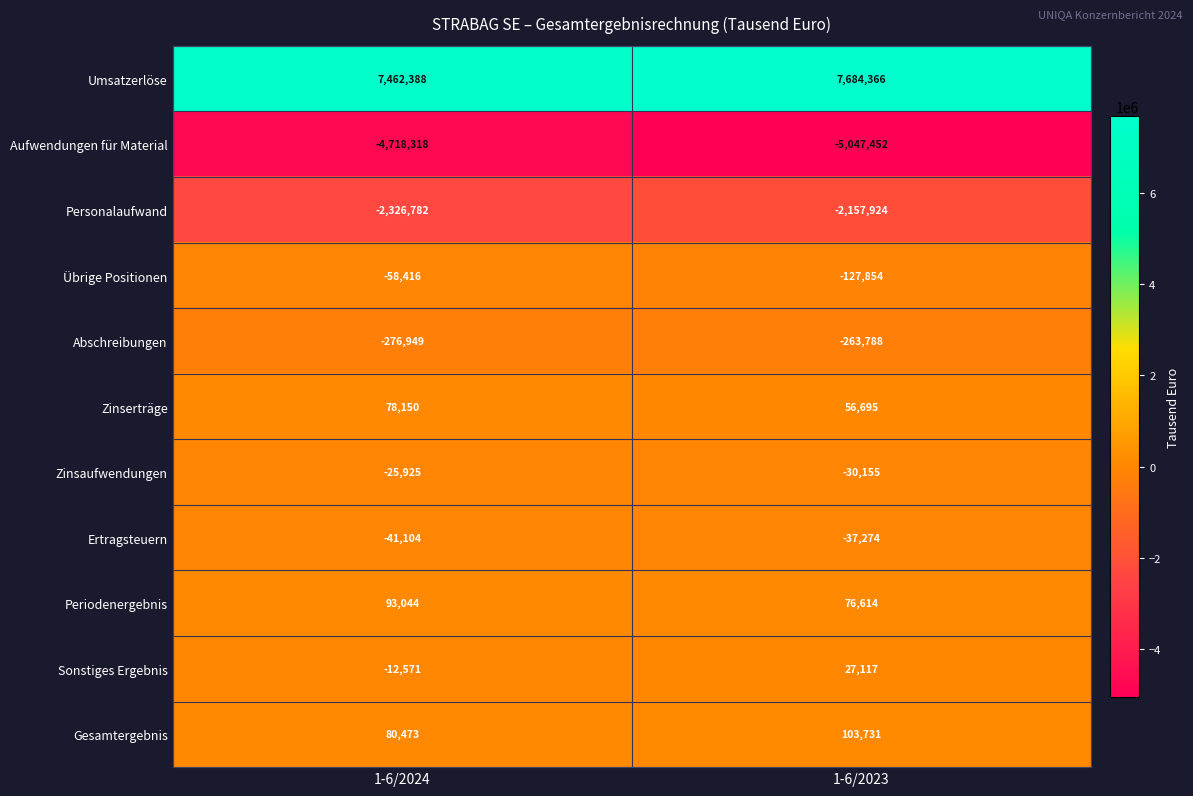

Reading right to left, what are all the values shown in this chart?

Umsatzerlöse: 7684366	7462388
Aufwendungen für Material: -5047452	-4718318
Personalaufwand: -2157924	-2326782
Übrige Positionen: -127854	-58416
Abschreibungen: -263788	-276949
Zinserträge: 56695	78150
Zinsaufwendungen: -30155	-25925
Ertragsteuern: -37274	-41104
Periodenergebnis: 76614	93044
Sonstiges Ergebnis: 27117	-12571
Gesamtergebnis: 103731	80473